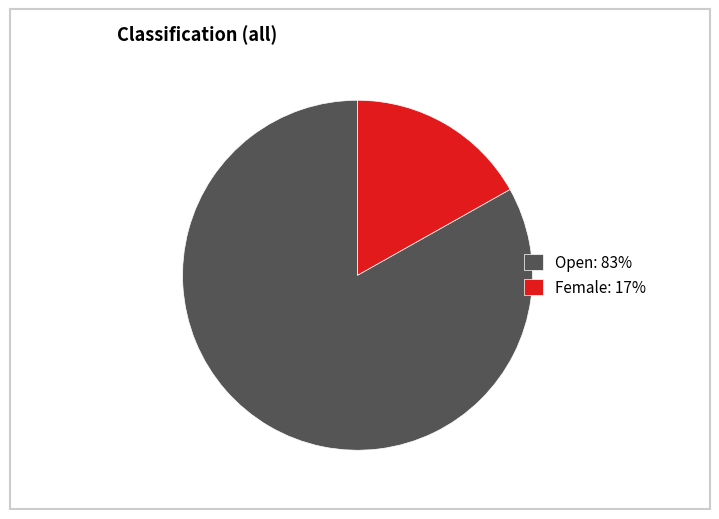

How many segments does this pie chart have?

2